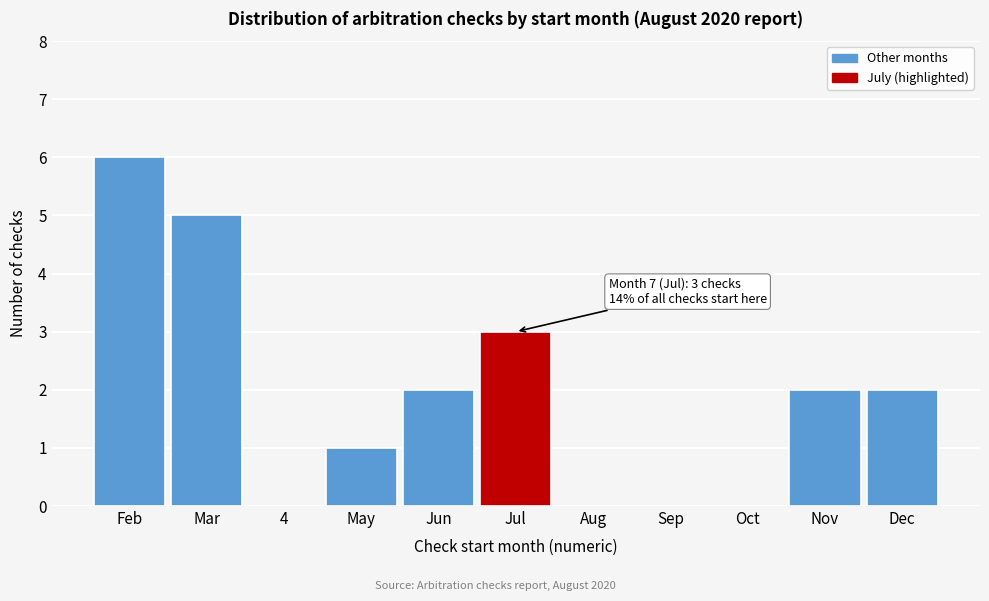

Reading left to right, extract all data points from this chart.

Feb=6	Mar=5	4=0	May=1	Jun=2	Jul=3	Aug=0	Sep=0	Oct=0	Nov=2	Dec=2